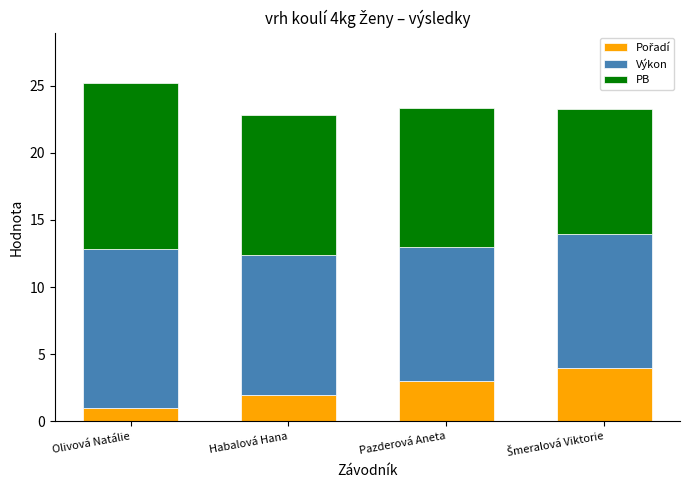

At which category is the sum across all series the highest?

Olivová Natálie